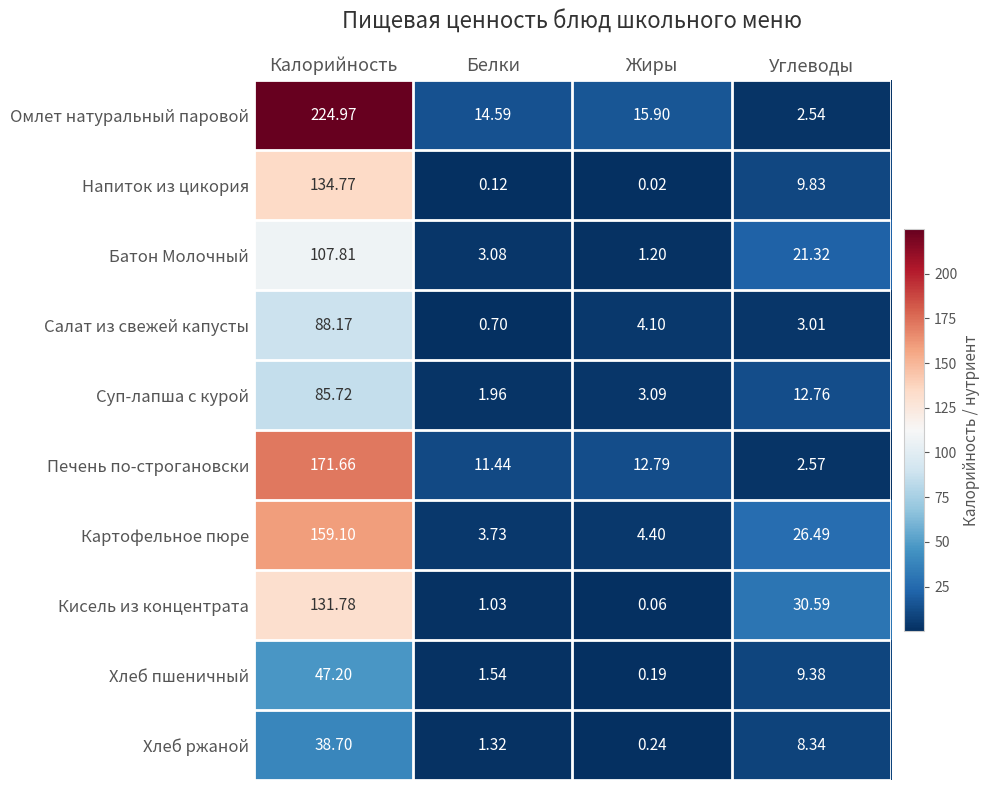

Which series has the widest spread of values?

Омлет натуральный паровой